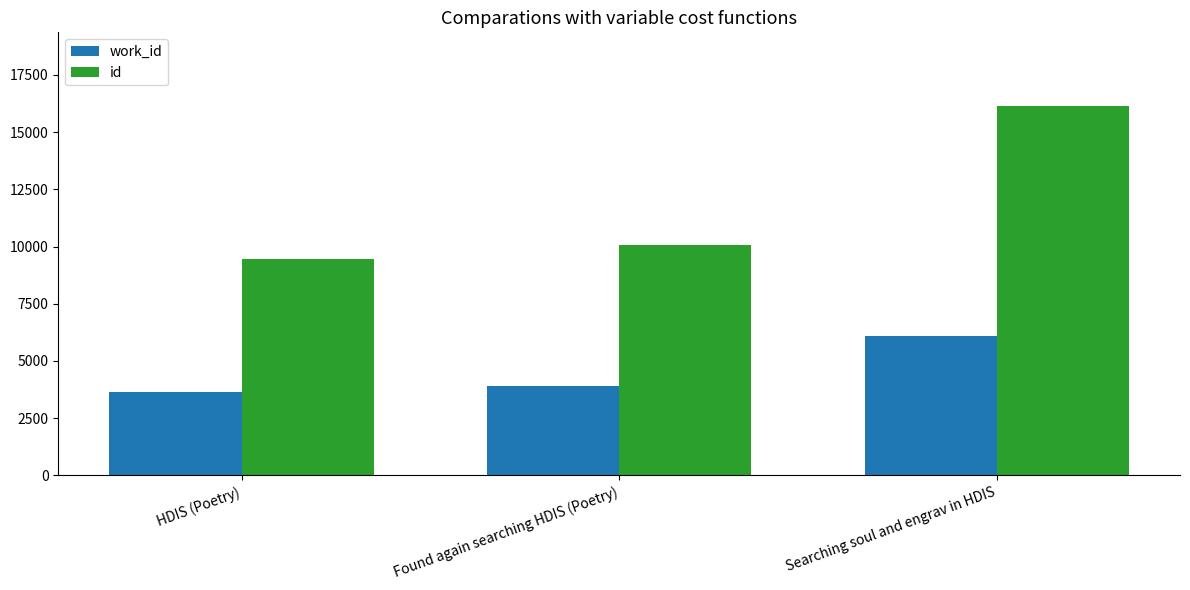

How many bars are there in each group?

2